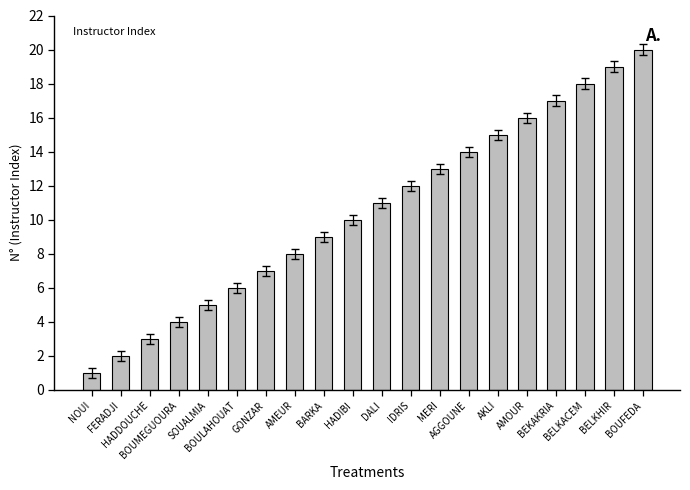

List the labels in order of value, smallest first.

NOUI, FERADJI, HADDOUCHE, BOUMEGUOURA, SOUALMIA, BOULAHOUAT, GONZAR, AMEUR, BARKA, HADIBI, DALI, IDRIS, MERI, AGGOUNE, AKLI, AMOUR, BEKAKRIA, BELKACEM, BELKHIR, BOUFEDA